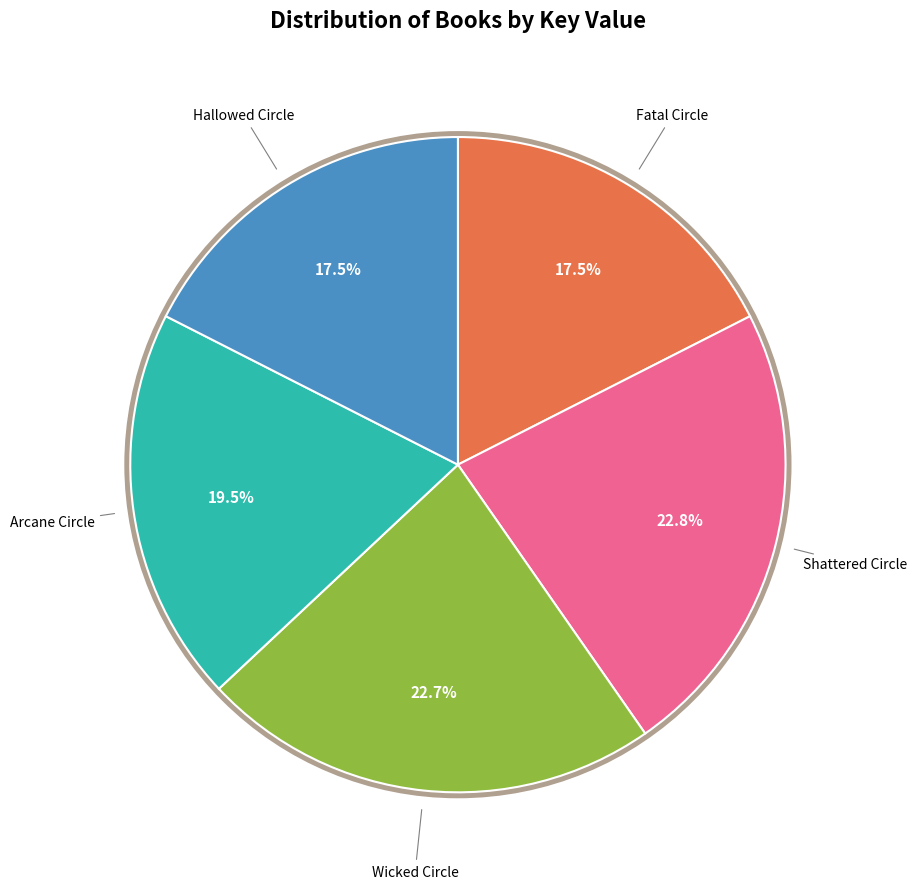

Is there a majority slice in this chart?

No